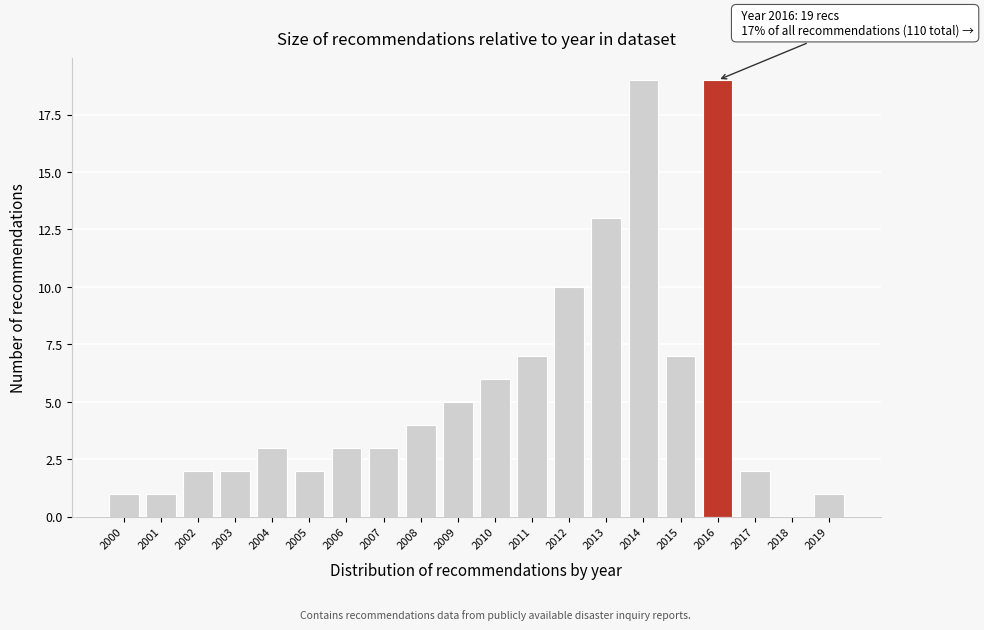

Reading left to right, transcribe all the data shown in this chart.

2000=1	2001=1	2002=2	2003=2	2004=3	2005=2	2006=3	2007=3	2008=4	2009=5	2010=6	2011=7	2012=10	2013=13	2014=19	2015=7	2016=19	2017=2	2018=0	2019=1